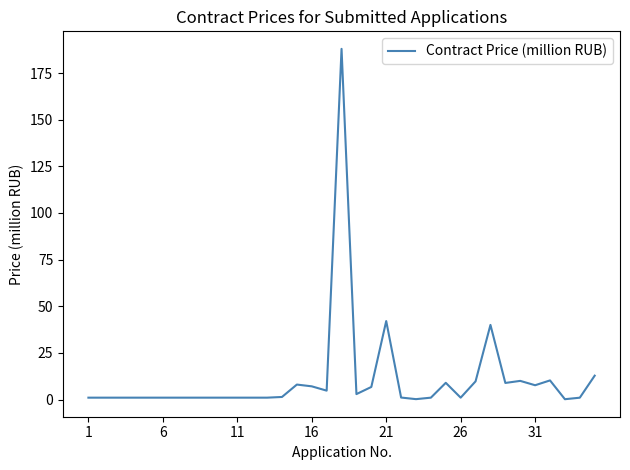

What is the difference between the maximum and minimum values?

187.8